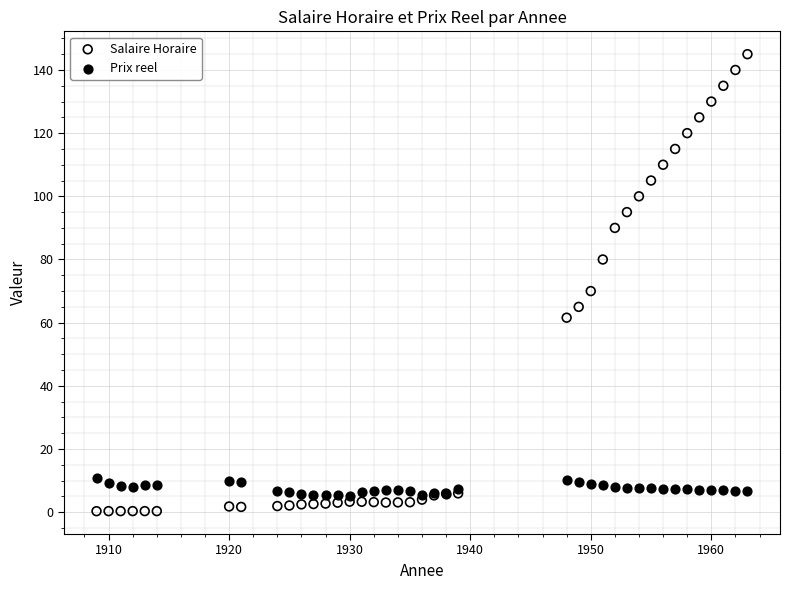

Which series reaches the minimum Y coordinate?

Salaire Horaire